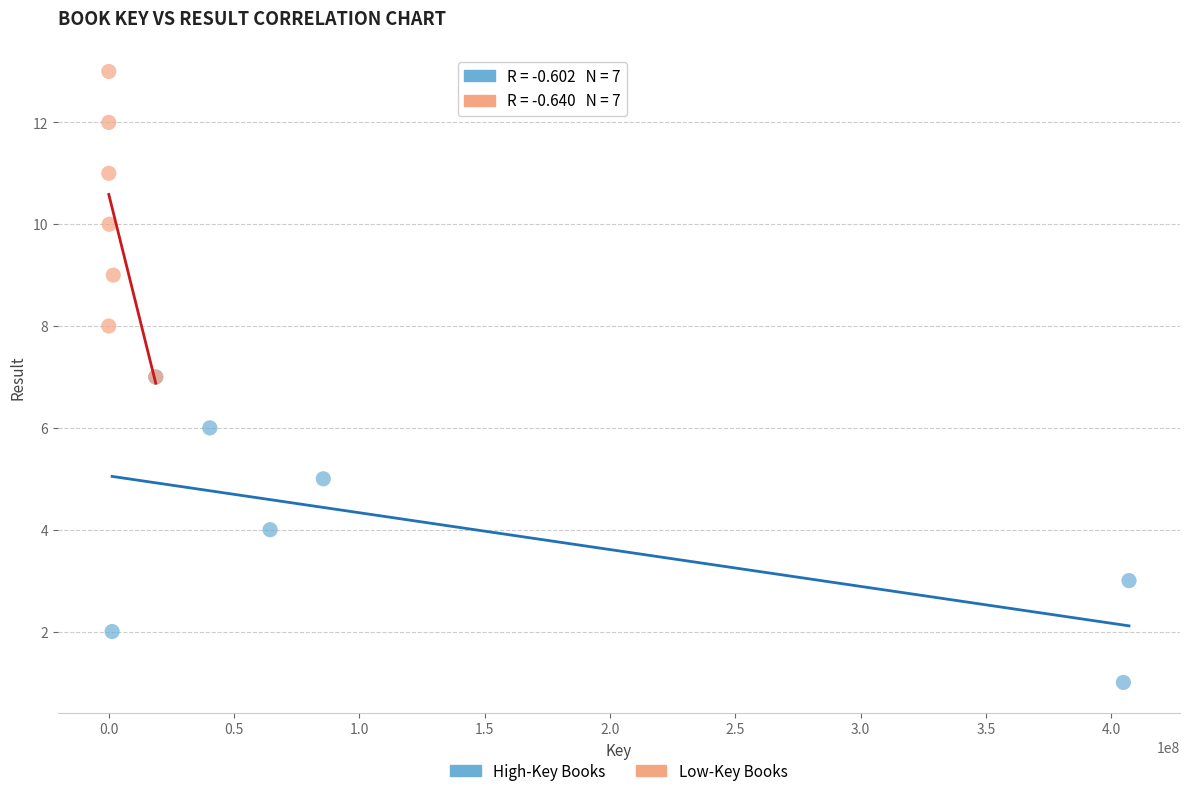

Which series reaches the minimum Y coordinate?

High-Key Books